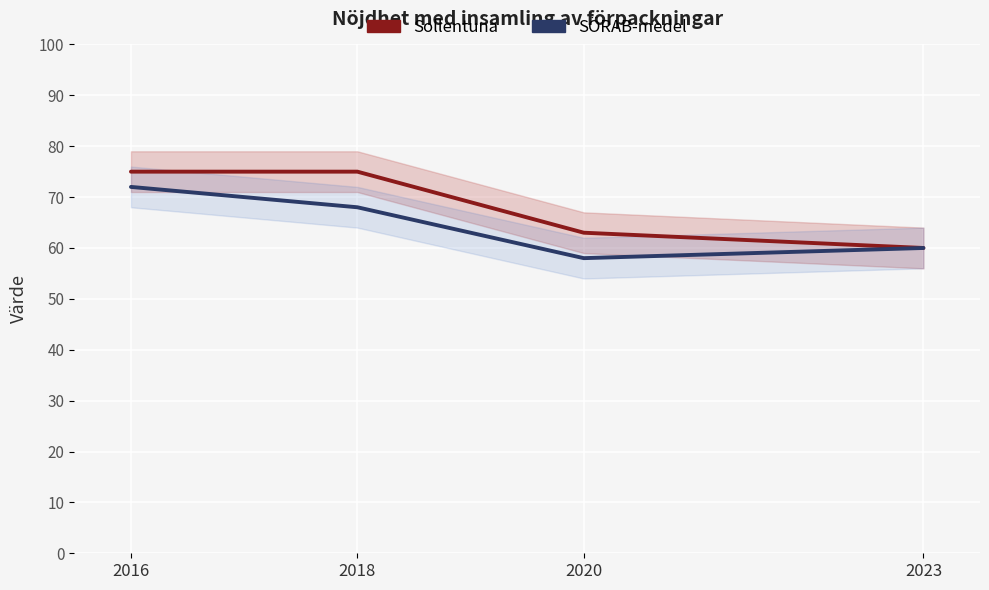

Is this an area chart (filled region under the line)?

No